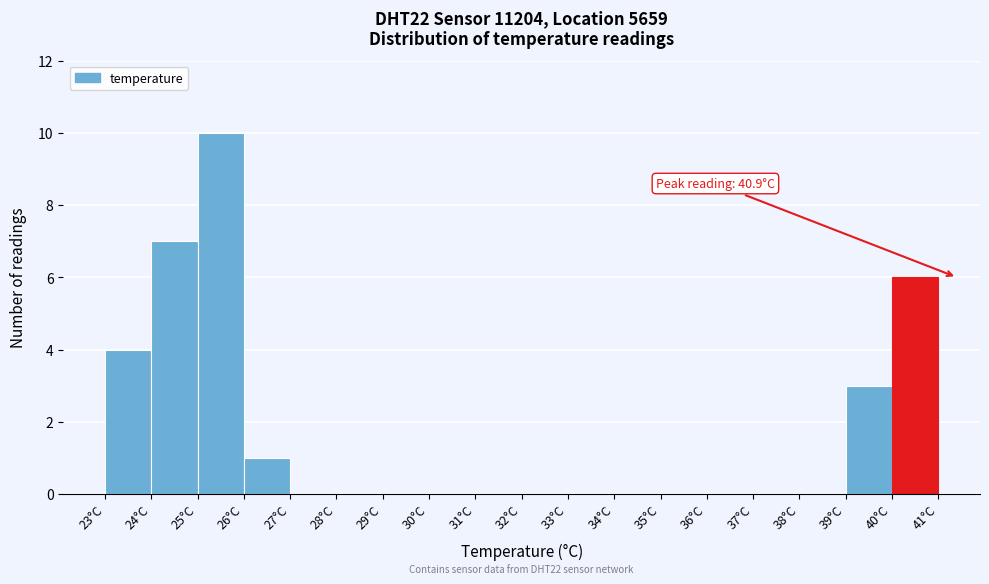

Over which range of the x-axis is the bar tallest?

25 to 26